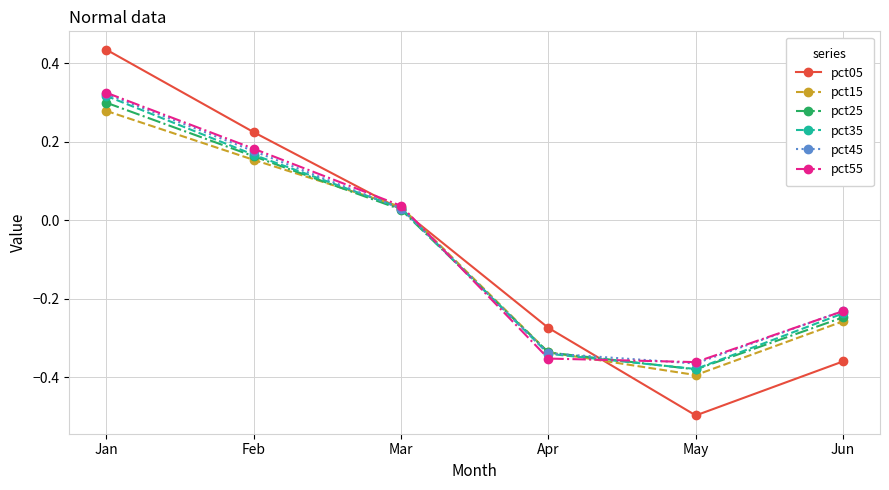

How many lines are shown in the chart?

6